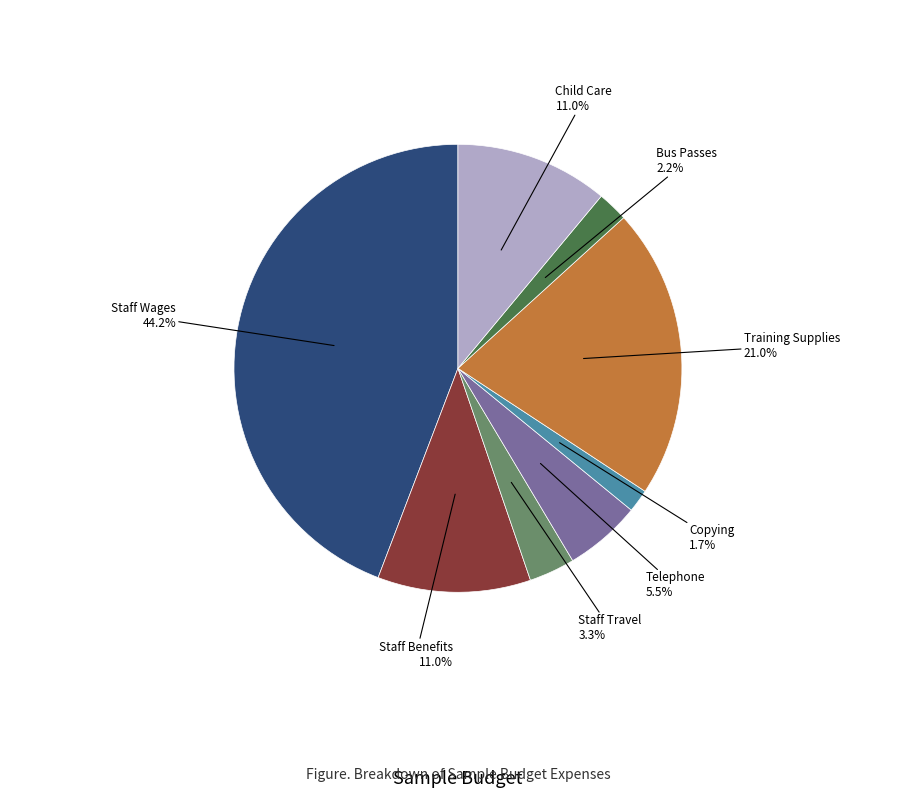

Which category has the biggest portion of the pie?

Staff Wages